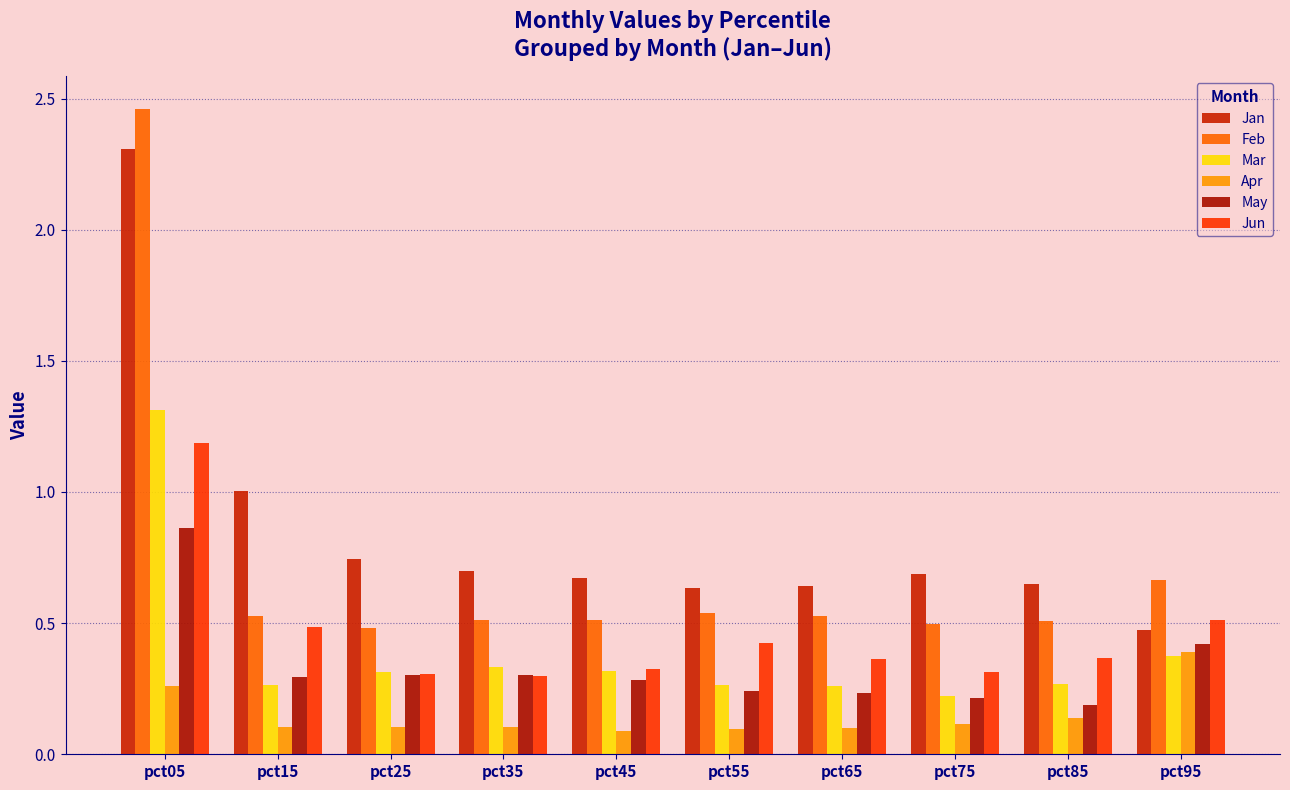

At which category is the sum across all series the highest?

pct05